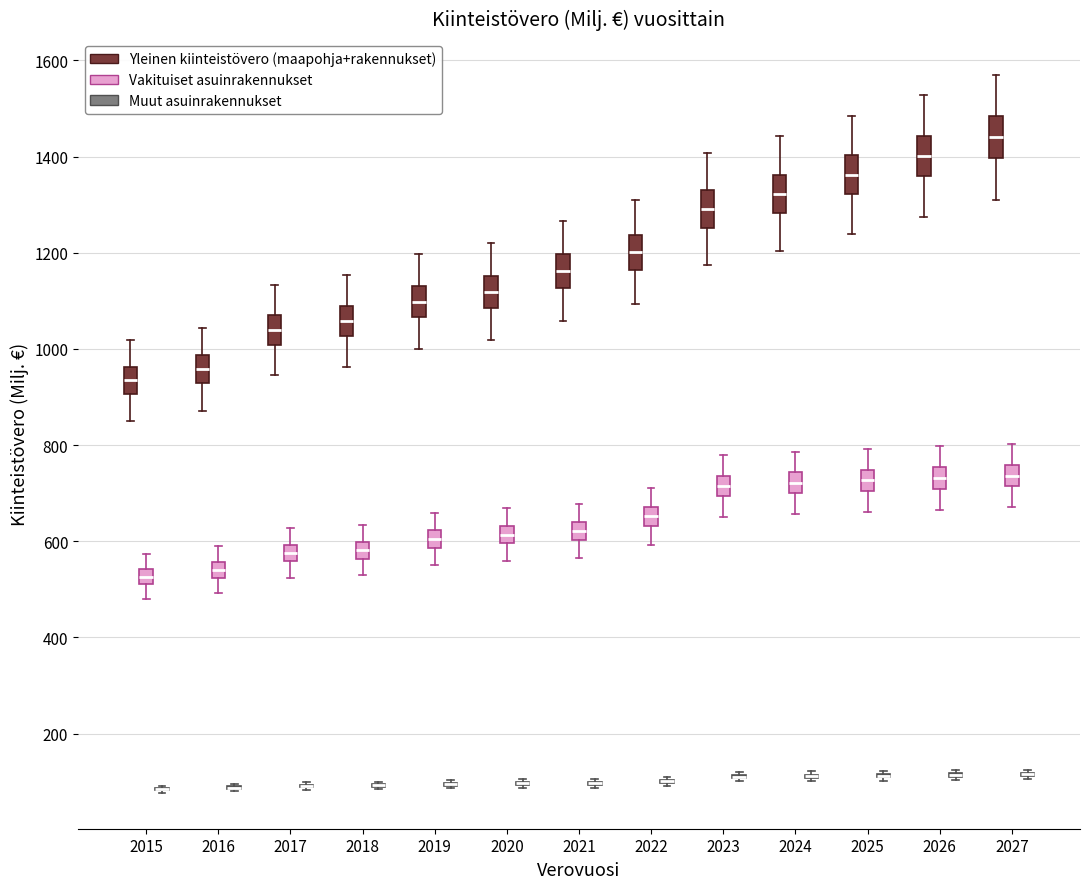

Reading left to right, read every box against the y-axis: the position of its median line, the range the box covers, and the ends of its whiskers. The values are not printed on the chart, so give them approximately, as read against the axis.

2015 (Yleinen kiinteistövero (maapohja+rakennukset)): median 940, box 900 to 960, whiskers 860 to 1020
2015 (Vakituiset asuinrakennukset): median 520 (inside the box), box 520 to 540, whiskers 480 to 580
2015 (Muut asuinrakennukset): box collapsed to a line at 80, whiskers 80 to 100
2016 (Yleinen kiinteistövero (maapohja+rakennukset)): median 960, box 920 to 980, whiskers 880 to 1040
2016 (Vakituiset asuinrakennukset): median 540, box 520 to 560, whiskers 500 to 580
2016 (Muut asuinrakennukset): box collapsed to a line at 80, whiskers 80 to 100
2017 (Yleinen kiinteistövero (maapohja+rakennukset)): median 1040, box 1000 to 1080, whiskers 940 to 1140
2017 (Vakituiset asuinrakennukset): median 580, box 560 to 600, whiskers 520 to 620
2017 (Muut asuinrakennukset): box collapsed to a line at 100, whiskers 80 to 100
2018 (Yleinen kiinteistövero (maapohja+rakennukset)): median 1060, box 1020 to 1080, whiskers 960 to 1160
2018 (Vakituiset asuinrakennukset): median 580, box 560 to 600, whiskers 520 to 640
2018 (Muut asuinrakennukset): box collapsed to a line at 100, whiskers 80 to 100
2019 (Yleinen kiinteistövero (maapohja+rakennukset)): median 1100, box 1060 to 1140, whiskers 1000 to 1200
2019 (Vakituiset asuinrakennukset): median 600, box 580 to 620, whiskers 560 to 660
2019 (Muut asuinrakennukset): box collapsed to a line at 100, whiskers 80 to 100
2020 (Yleinen kiinteistövero (maapohja+rakennukset)): median 1120, box 1080 to 1160, whiskers 1020 to 1220
2020 (Vakituiset asuinrakennukset): median 620, box 600 to 640, whiskers 560 to 660
2020 (Muut asuinrakennukset): box collapsed to a line at 100, whiskers 80 to 100
2021 (Yleinen kiinteistövero (maapohja+rakennukset)): median 1160, box 1120 to 1200, whiskers 1060 to 1260
2021 (Vakituiset asuinrakennukset): median 620, box 600 to 640, whiskers 560 to 680
2021 (Muut asuinrakennukset): box collapsed to a line at 100, whiskers 80 to 100
2022 (Yleinen kiinteistövero (maapohja+rakennukset)): median 1200, box 1160 to 1240, whiskers 1100 to 1300
2022 (Vakituiset asuinrakennukset): median 660, box 640 to 680, whiskers 600 to 720
2022 (Muut asuinrakennukset): box collapsed to a line at 100, whiskers 100 to 100
2023 (Yleinen kiinteistövero (maapohja+rakennukset)): median 1300, box 1260 to 1320, whiskers 1180 to 1400
2023 (Vakituiset asuinrakennukset): median 720, box 700 to 740, whiskers 660 to 780
2023 (Muut asuinrakennukset): box collapsed to a line at 120, whiskers 100 to 120
2024 (Yleinen kiinteistövero (maapohja+rakennukset)): median 1320, box 1280 to 1360, whiskers 1200 to 1440
2024 (Vakituiset asuinrakennukset): median 720, box 700 to 740, whiskers 660 to 780
2024 (Muut asuinrakennukset): box collapsed to a line at 120, whiskers 100 to 120
2025 (Yleinen kiinteistövero (maapohja+rakennukset)): median 1360, box 1320 to 1400, whiskers 1240 to 1480
2025 (Vakituiset asuinrakennukset): median 720, box 700 to 740, whiskers 660 to 800
2025 (Muut asuinrakennukset): box collapsed to a line at 120, whiskers 100 to 120
2026 (Yleinen kiinteistövero (maapohja+rakennukset)): median 1400, box 1360 to 1440, whiskers 1280 to 1520
2026 (Vakituiset asuinrakennukset): median 740, box 700 to 760, whiskers 660 to 800
2026 (Muut asuinrakennukset): box collapsed to a line at 120, whiskers 100 to 120
2027 (Yleinen kiinteistövero (maapohja+rakennukset)): median 1440, box 1400 to 1480, whiskers 1320 to 1560
2027 (Vakituiset asuinrakennukset): median 740, box 720 to 760, whiskers 680 to 800
2027 (Muut asuinrakennukset): box collapsed to a line at 120, whiskers 100 to 120